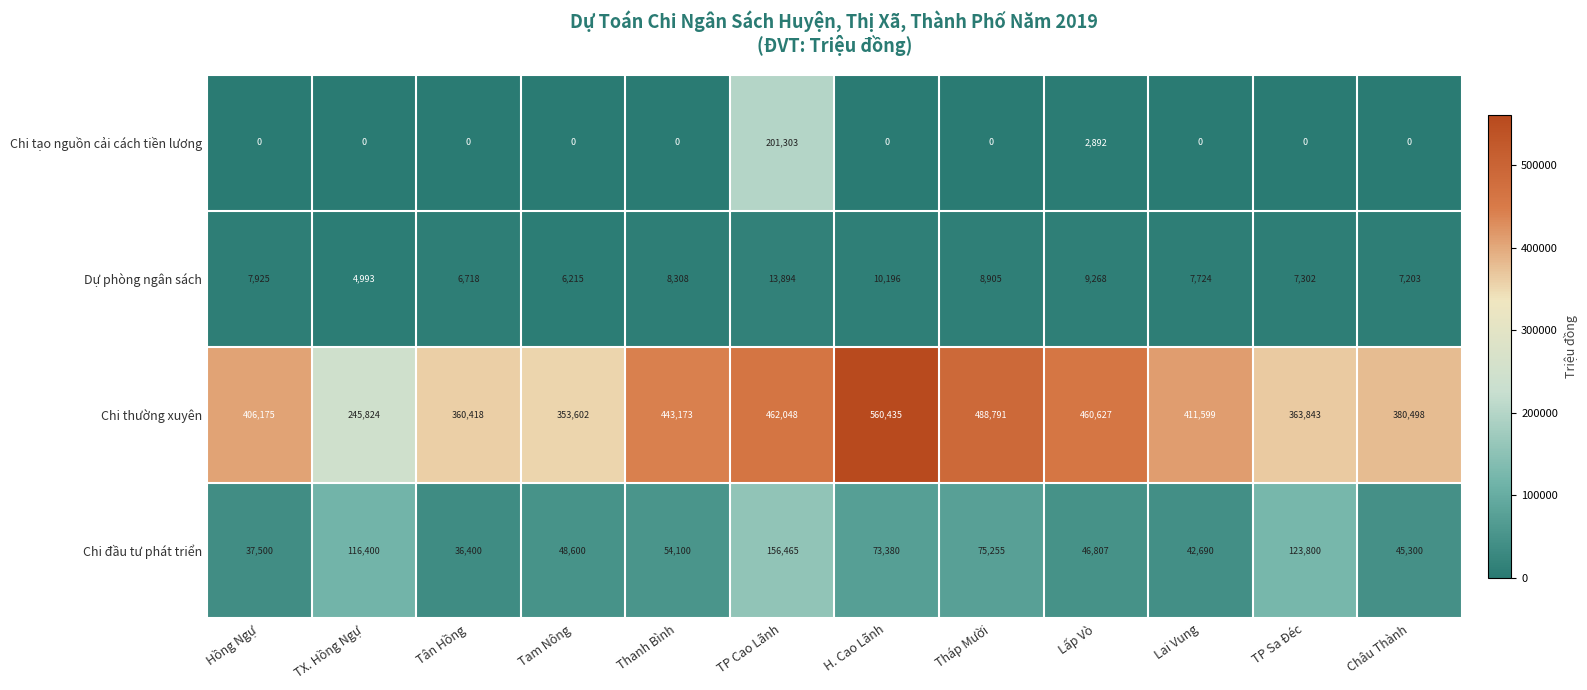

The value of Chi thường xuyên at H. Cao Lãnh is 560435. True or false?

True